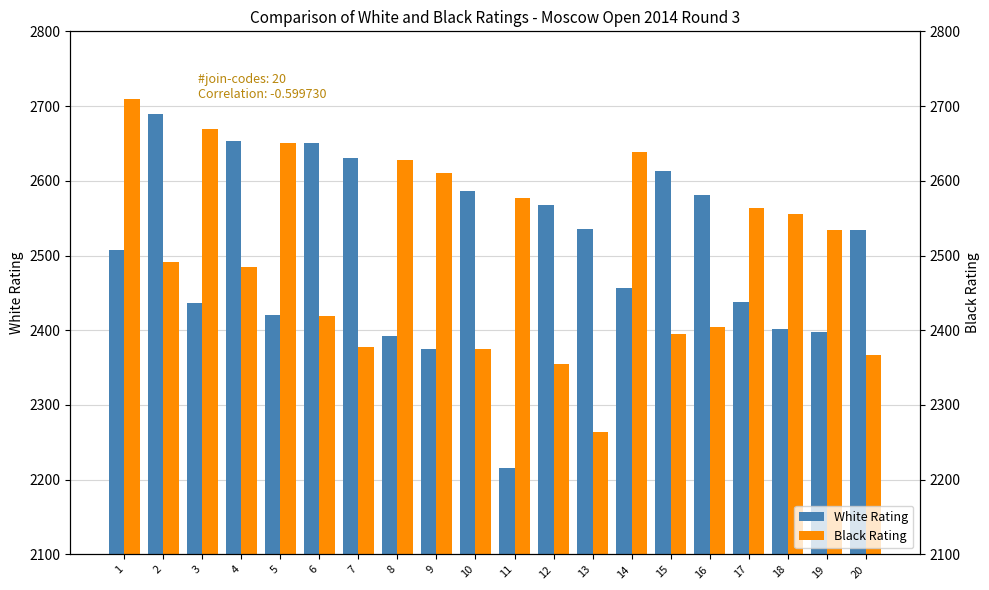

Count the number of categories in the chart.

20